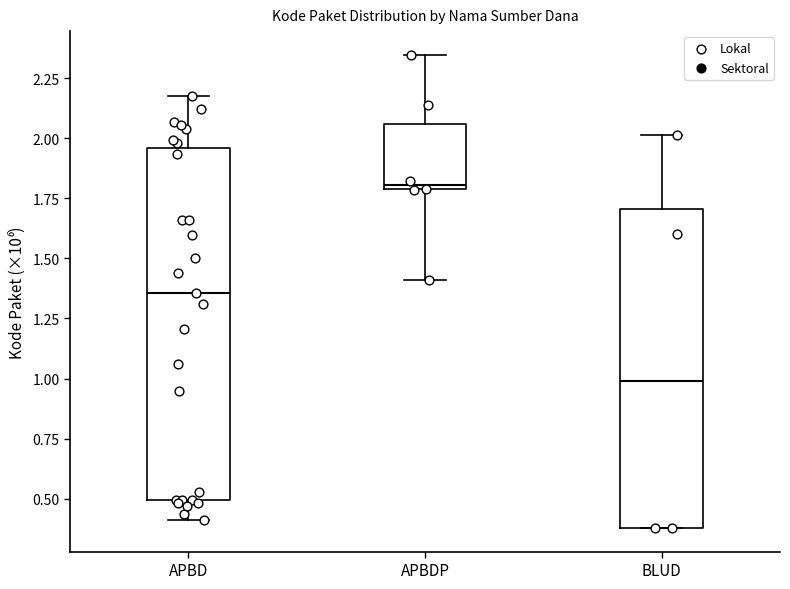

Which box's median line is the highest?

APBDP